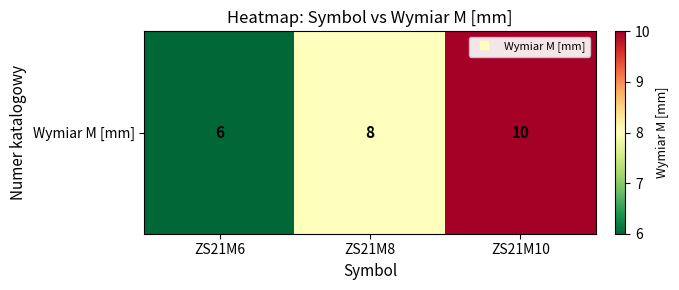

Which has a higher value, ZS21M6 or ZS21M10?

ZS21M10